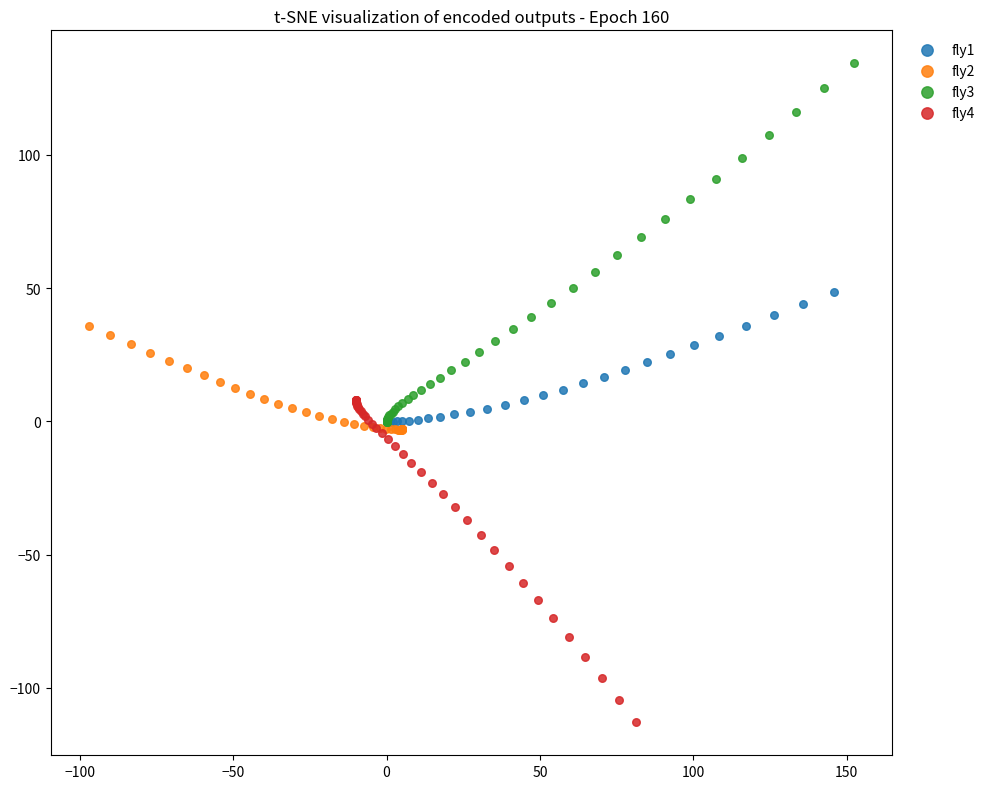

What are all the series names shown in the legend?

fly1, fly2, fly3, fly4